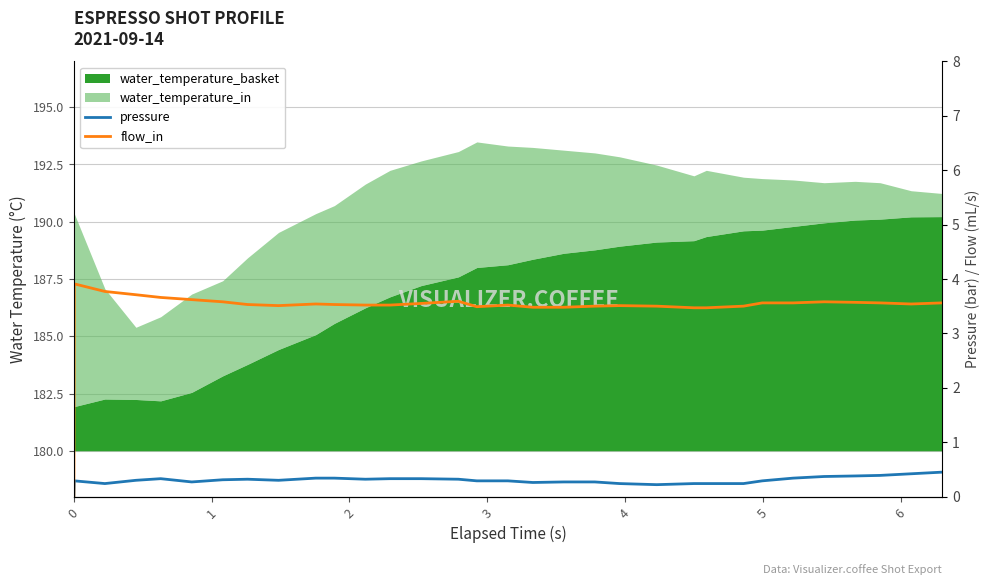

True or false: flow_in and pressure cross at least once.

False